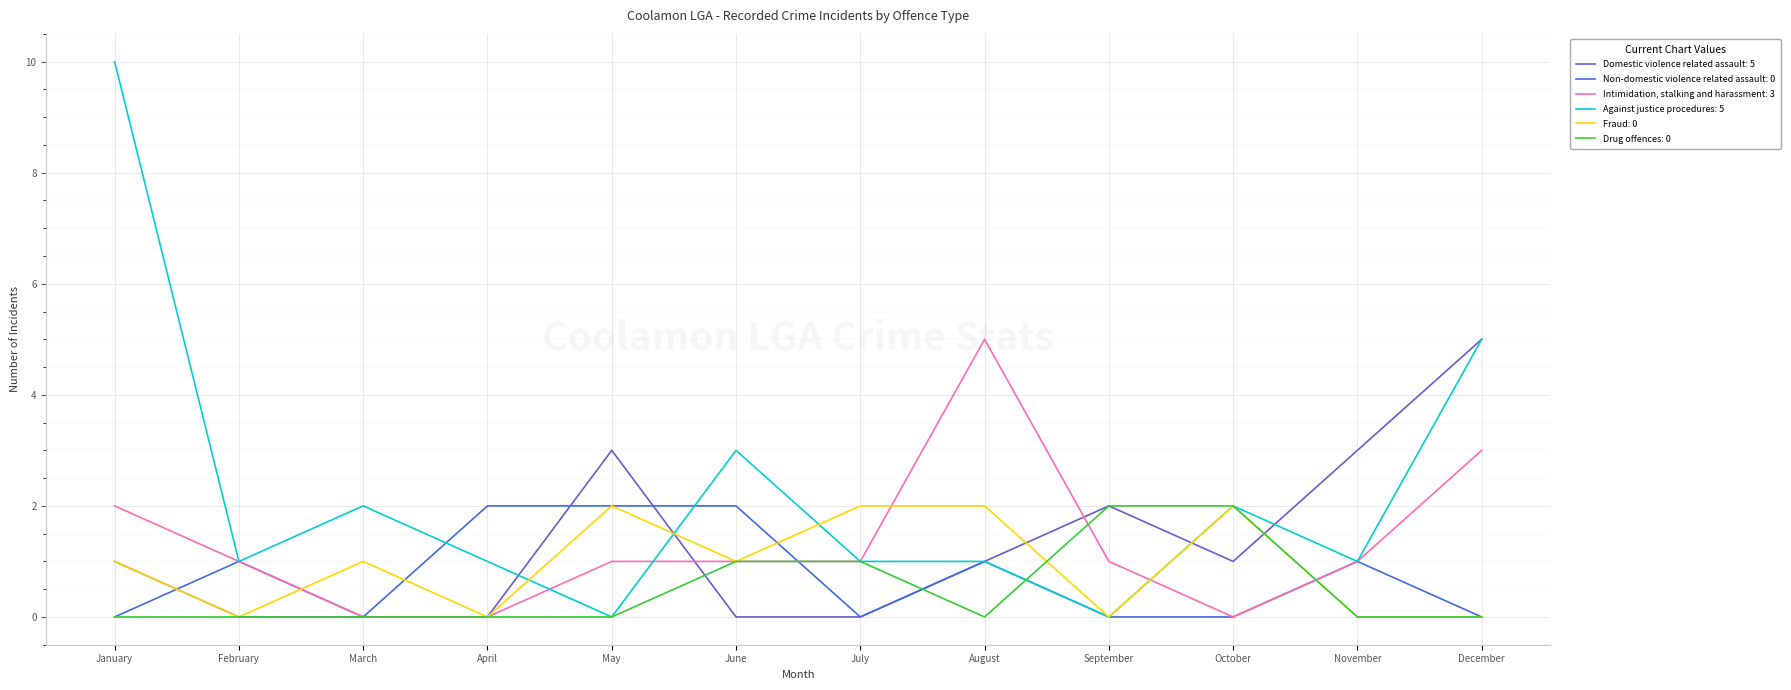

What is the spread (max minus min) of values at November?

3